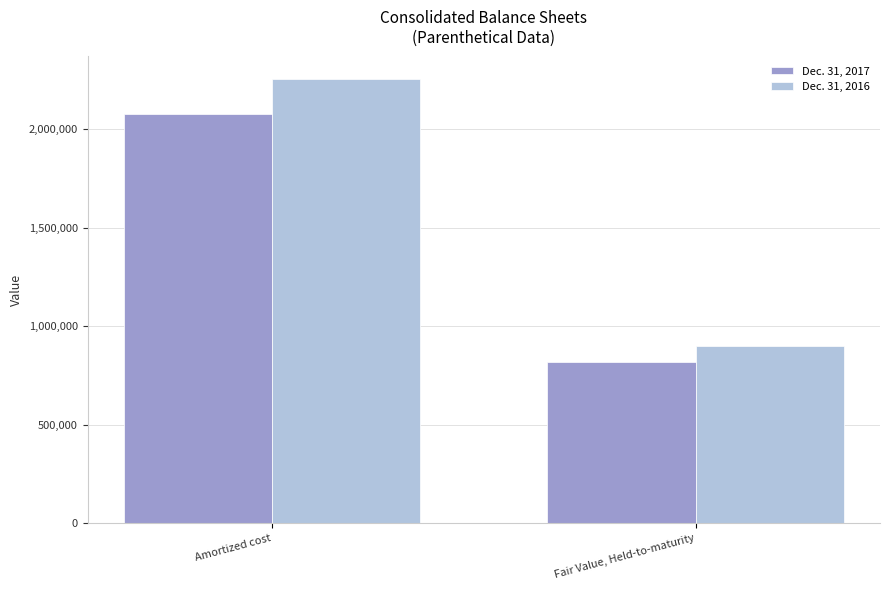

How many data points in Dec. 31, 2017 are less than 2078131?

1